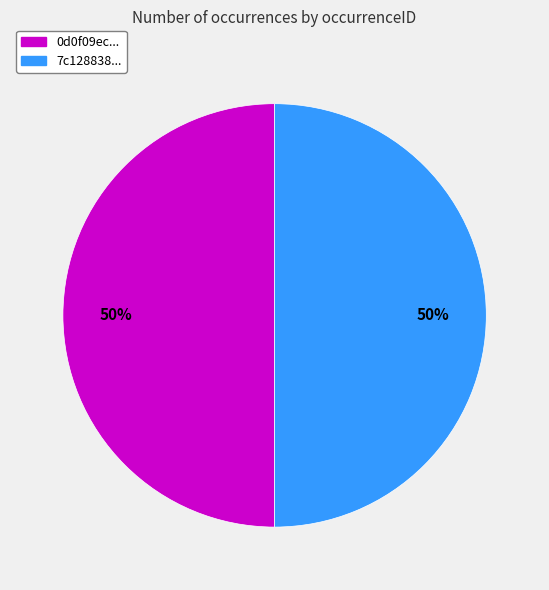

How many slices are in this pie chart?

2